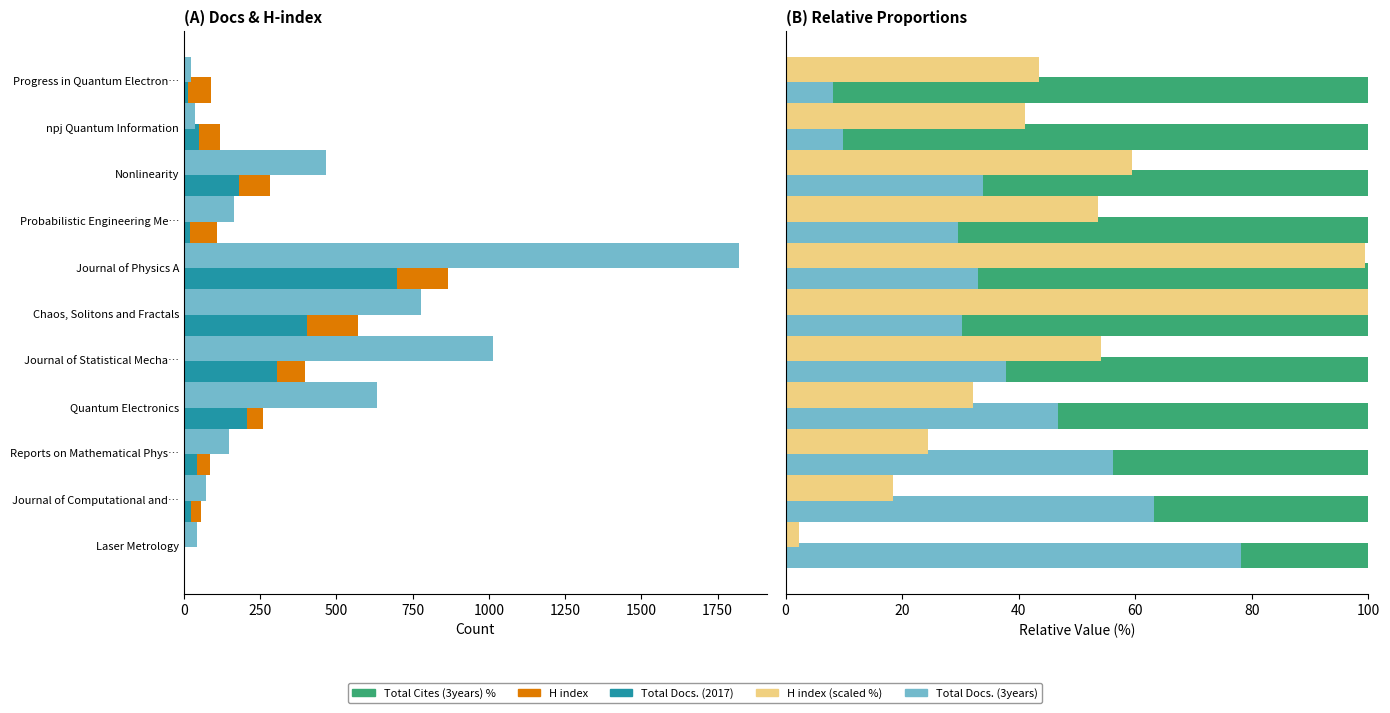

Does the chart contain stacked bars?

No